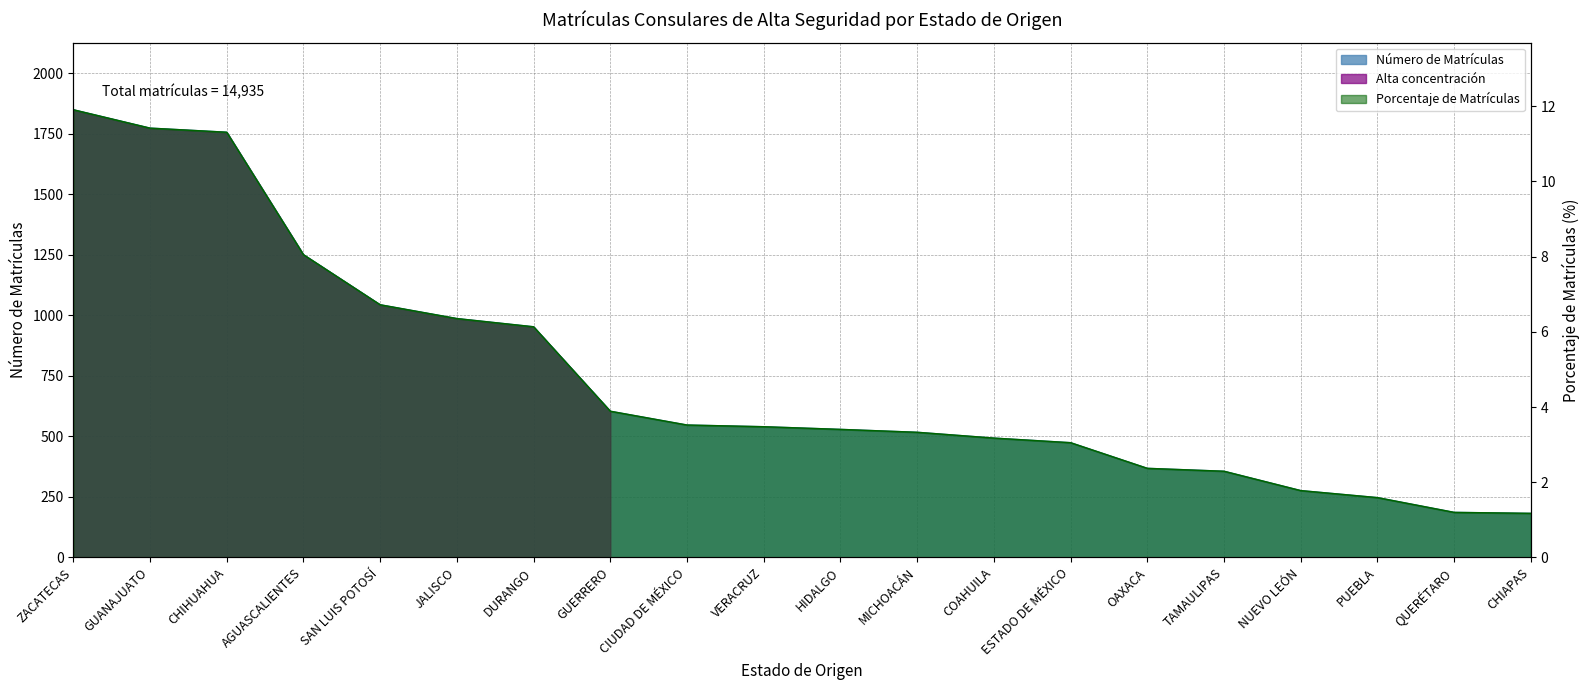

What is the value of the Número de Matrículas point at the 12th from the left?

517.0